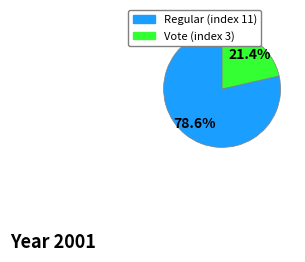

What percentage do Regular (index 11) and Vote (index 3) together represent?

100.0%